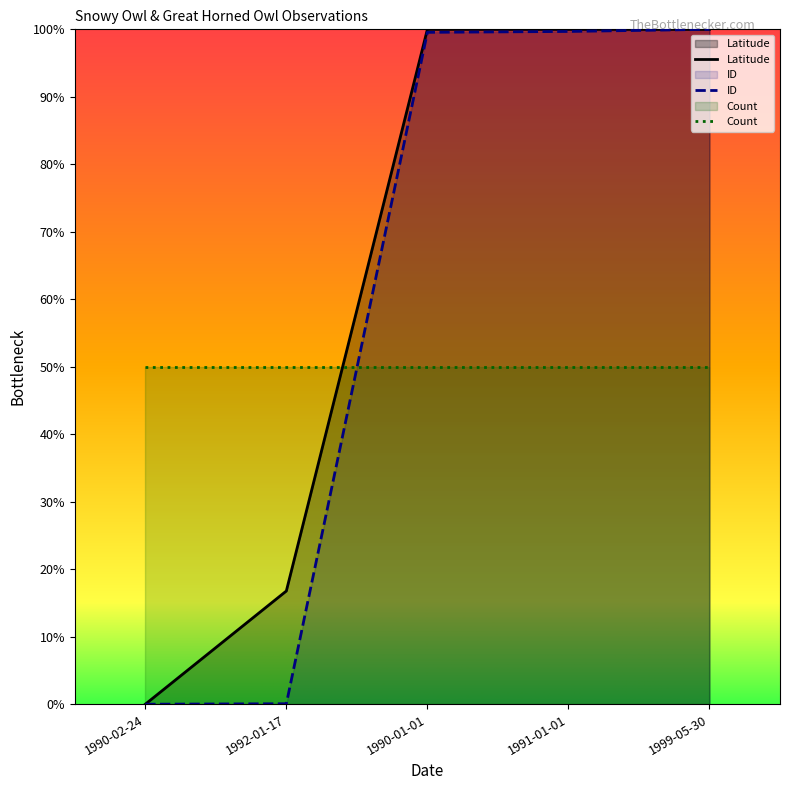

What is the total value across all series at 1999-05-30?

250.0